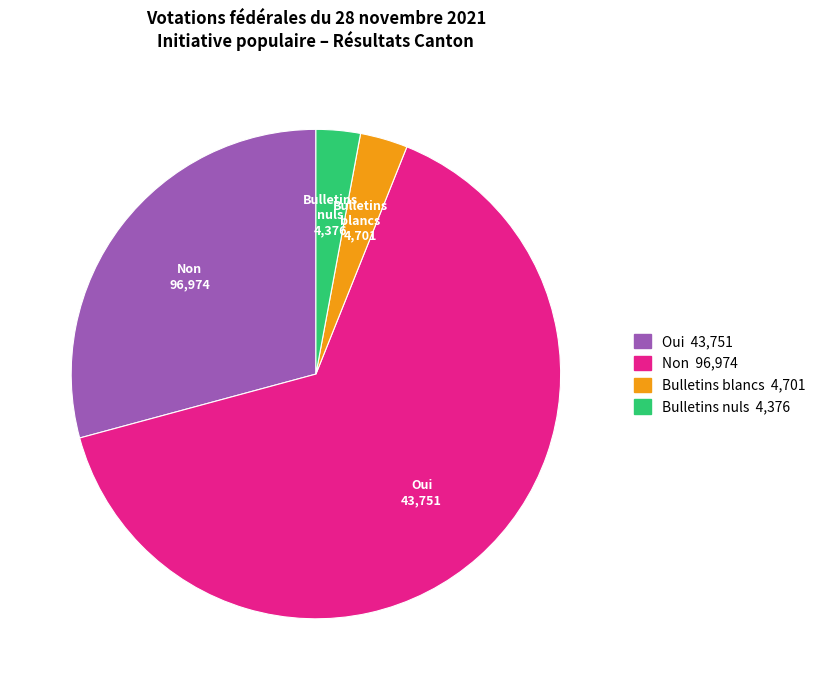

Which slice is the largest?

Non